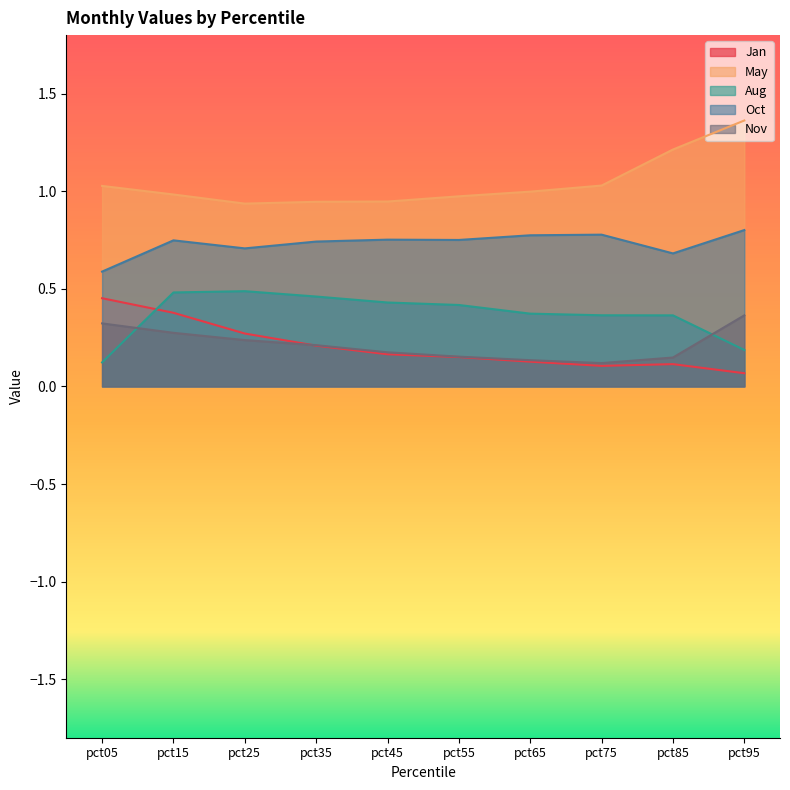

At which category does Oct reach its first local peak?

pct15